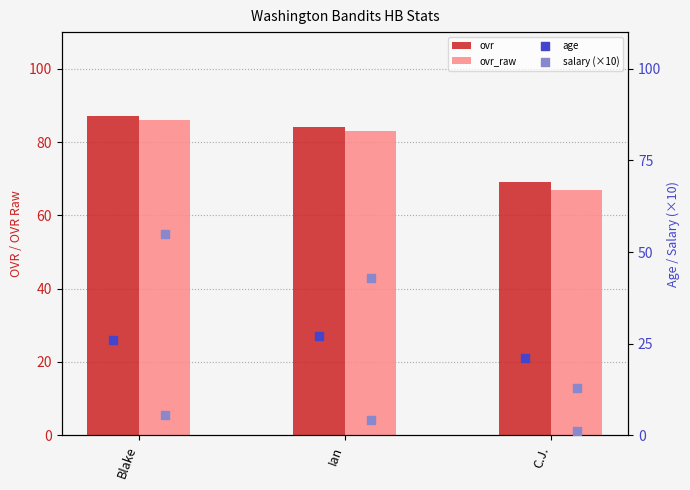

Which series has the widest spread of Y values?

ovr_raw